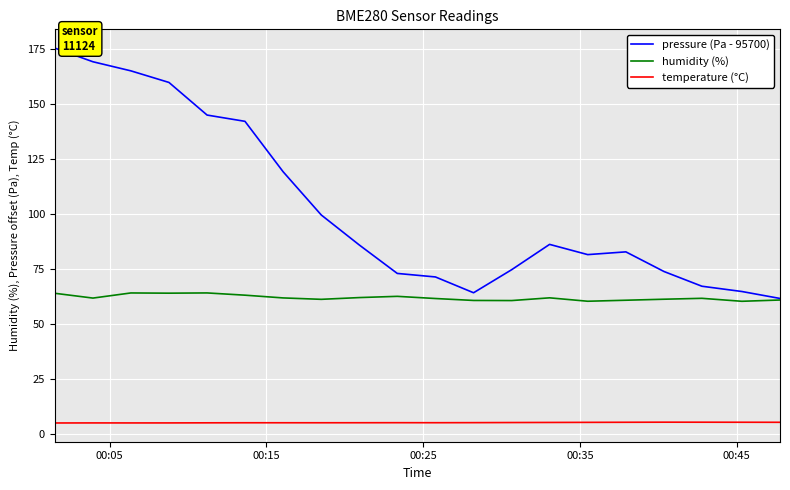

Rank the series by their average value, from lowest to highest.

temperature (°C), humidity (%), pressure (Pa - 95700)